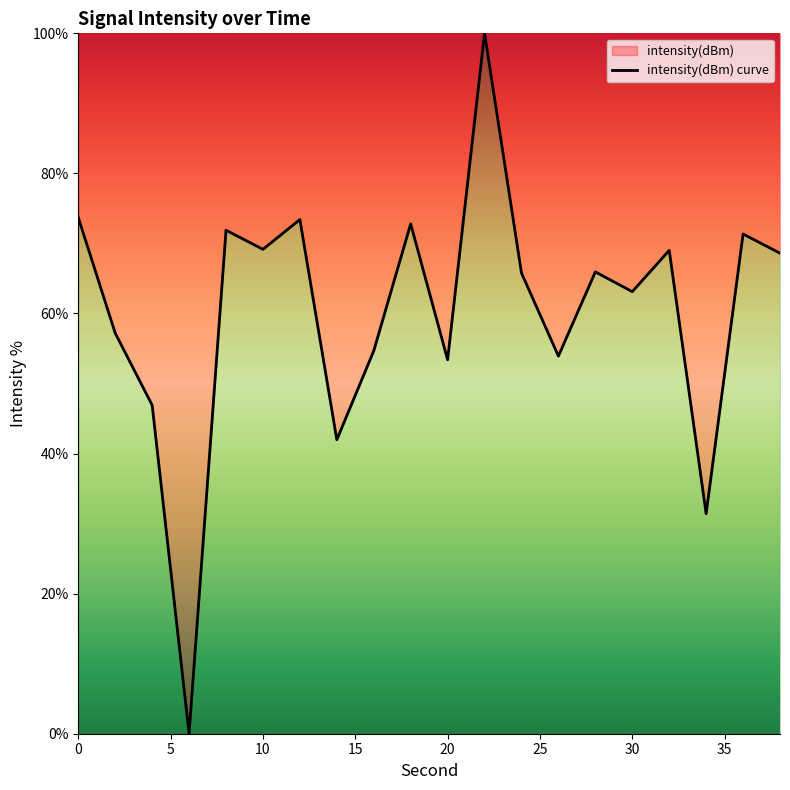

What is the difference between the maximum and minimum values?

100.0